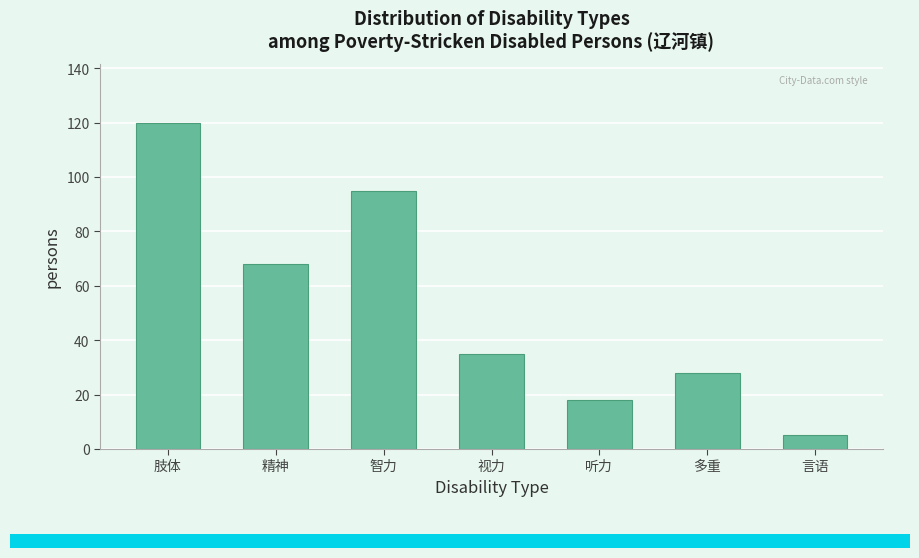

Reading left to right, list all the values displayed in this chart.

120	68	95	35	18	28	5